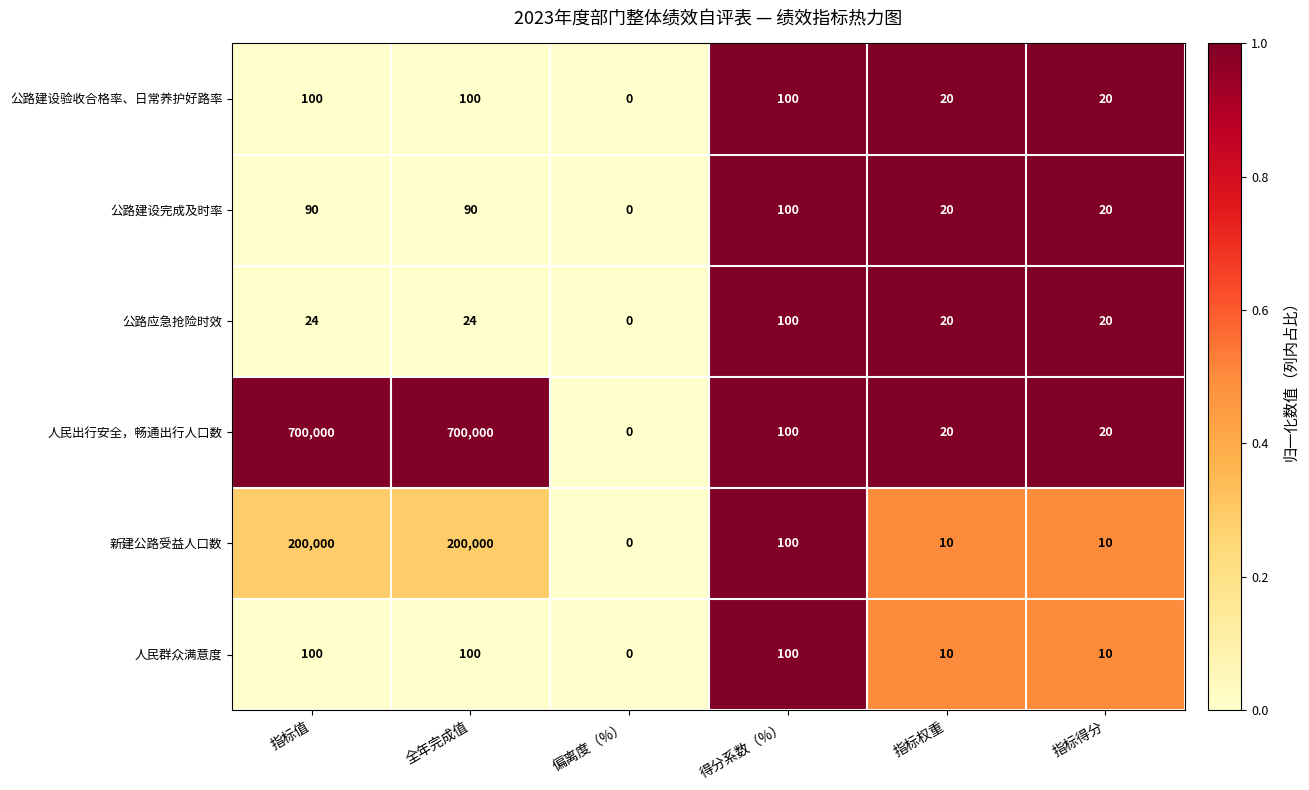

What is the difference between the 公路应急抢险时效 values at 得分系数（%） and 指标值?

76